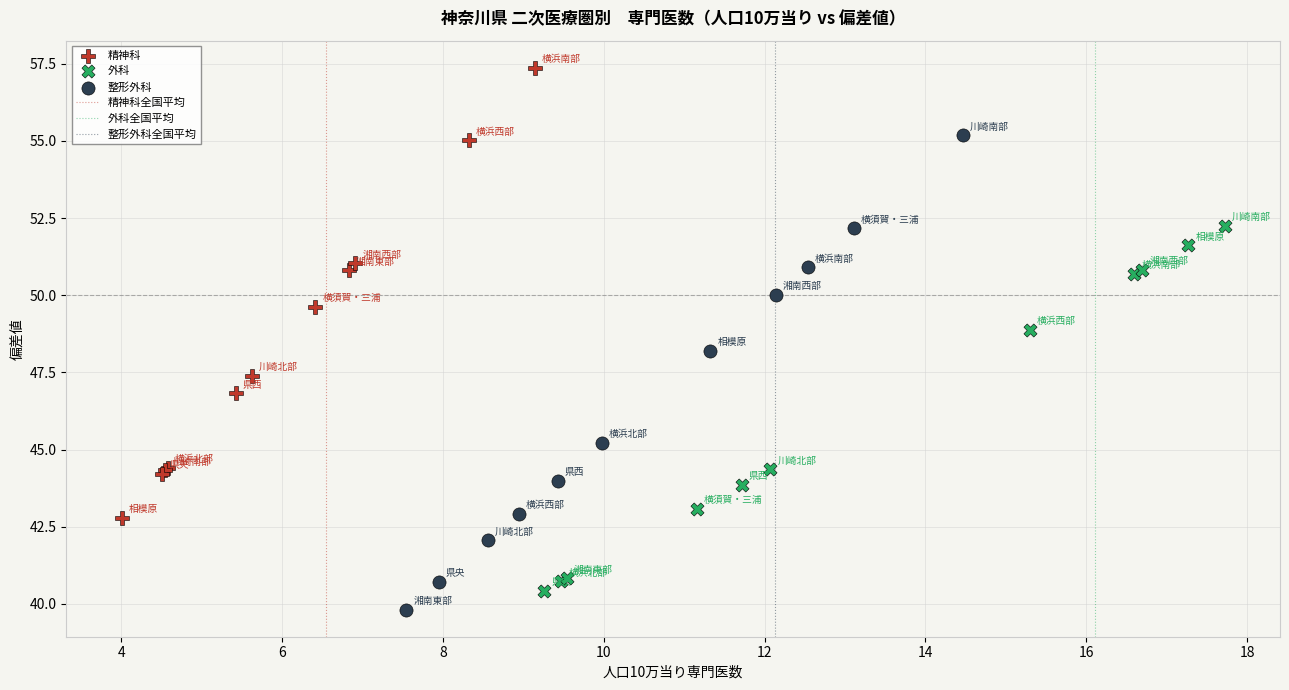

Which series contains the highest Y value?

精神科